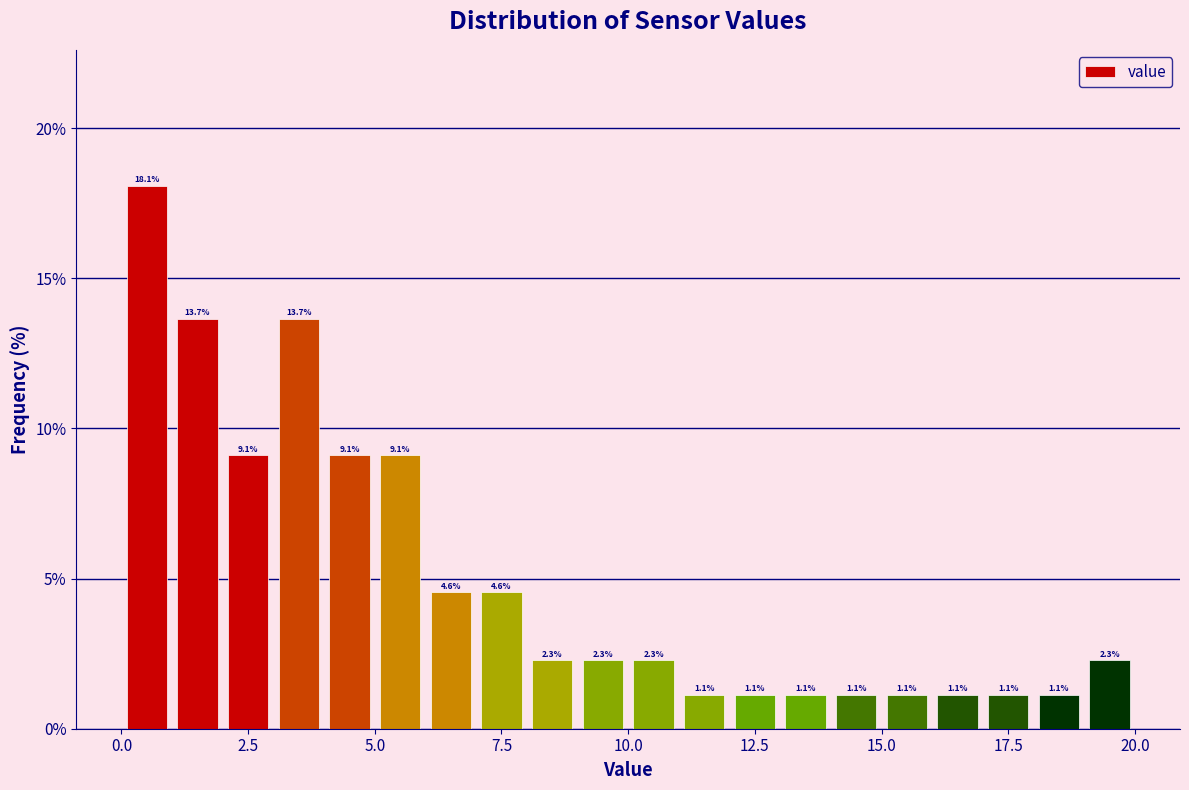

Read against the x-axis, roughly where is the centre of the tallest bar?

0.5